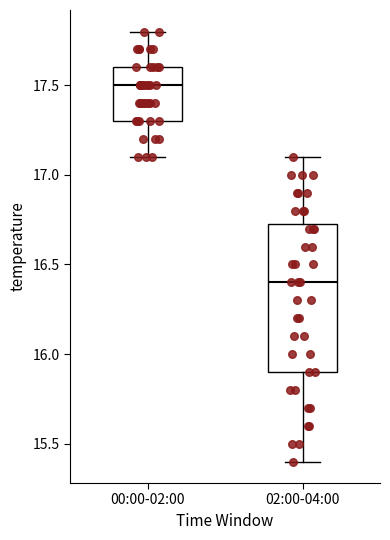

Reading left to right, read every box against the y-axis: the position of its median line, the range the box covers, and the ends of its whiskers. The values are not printed on the chart, so give them approximately, as read against the axis.

00:00-02:00: median 17.50, box 17.30 to 17.60, whiskers 17.10 to 17.80
02:00-04:00: median 16.40, box 15.90 to 16.75, whiskers 15.40 to 17.10